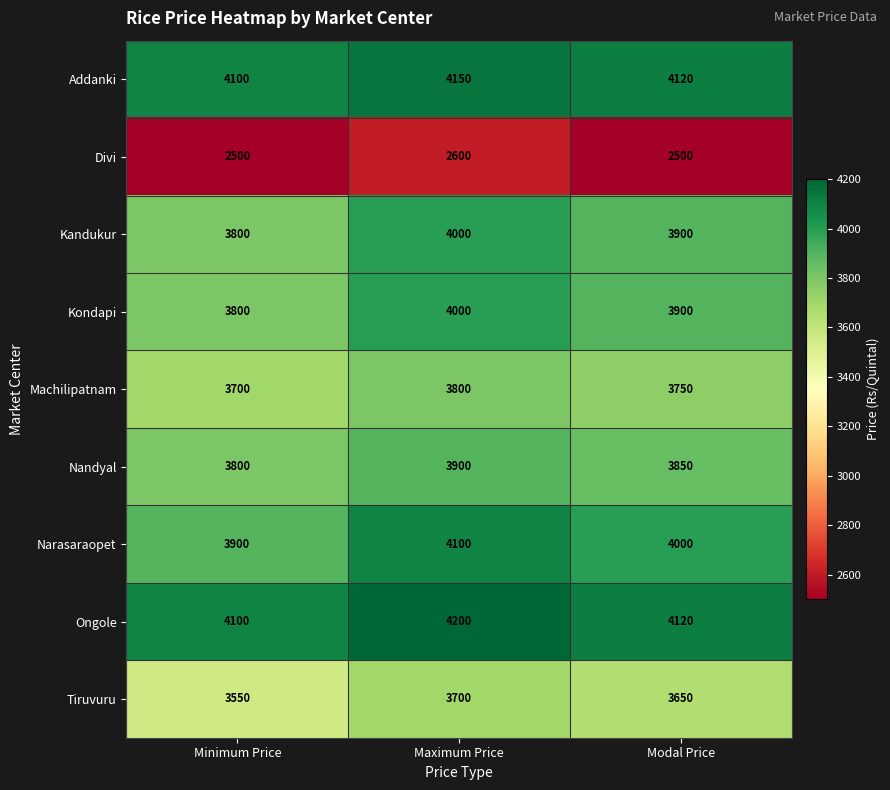

Is it true that Ongole equals 4200 at Maximum Price?

True